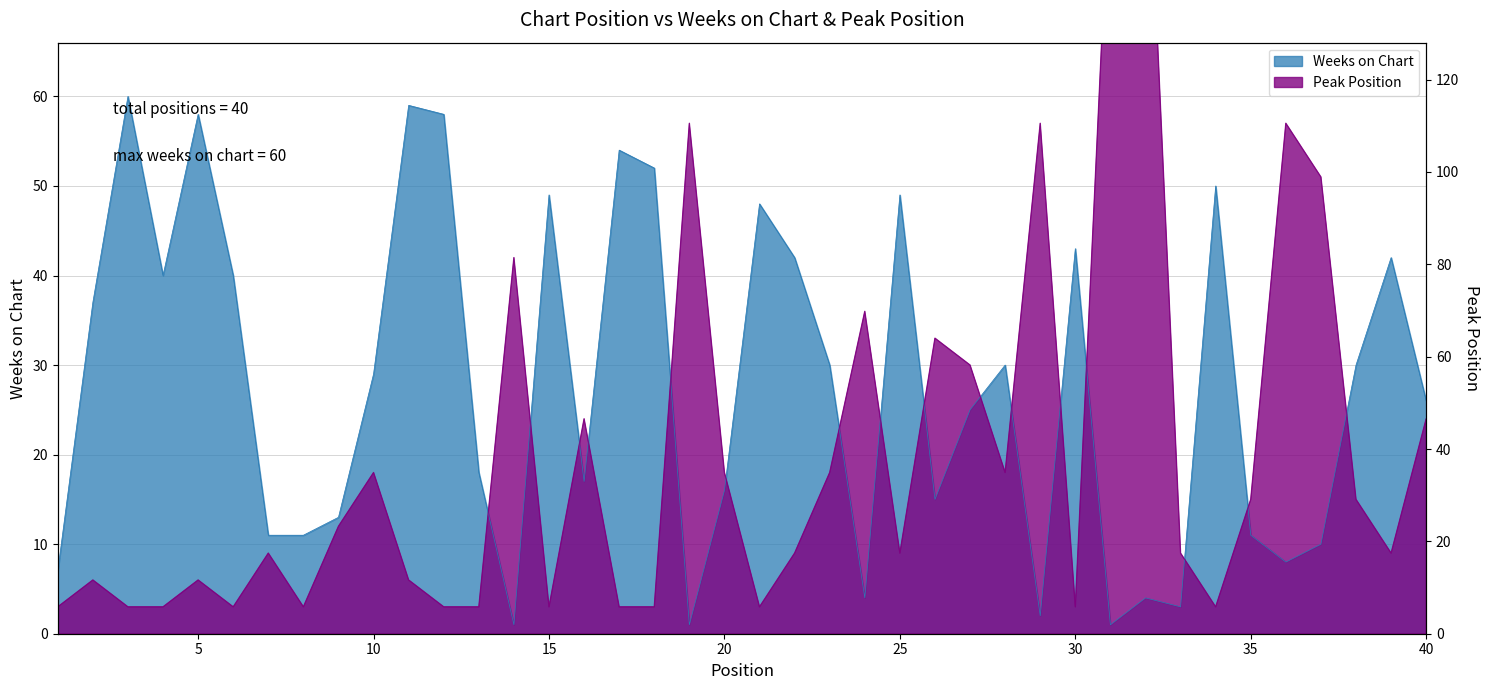

Which series ends up on top after the final intersection of Weeks on Chart and Peak Position?

Weeks on Chart